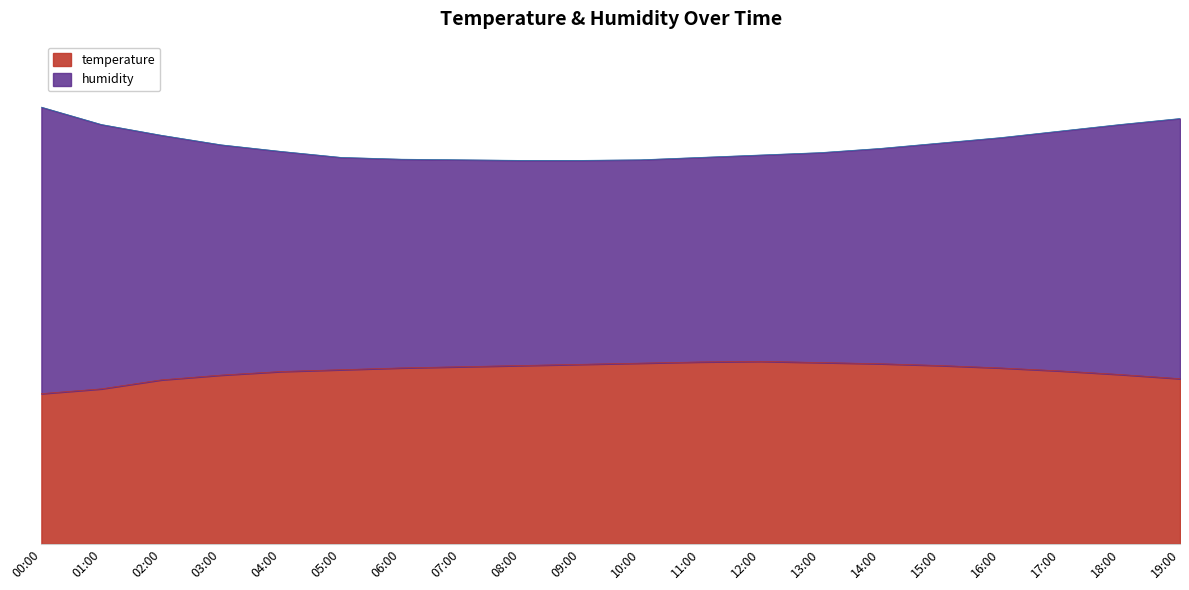

True or false: the data shows 30.0 at 09:00.

True